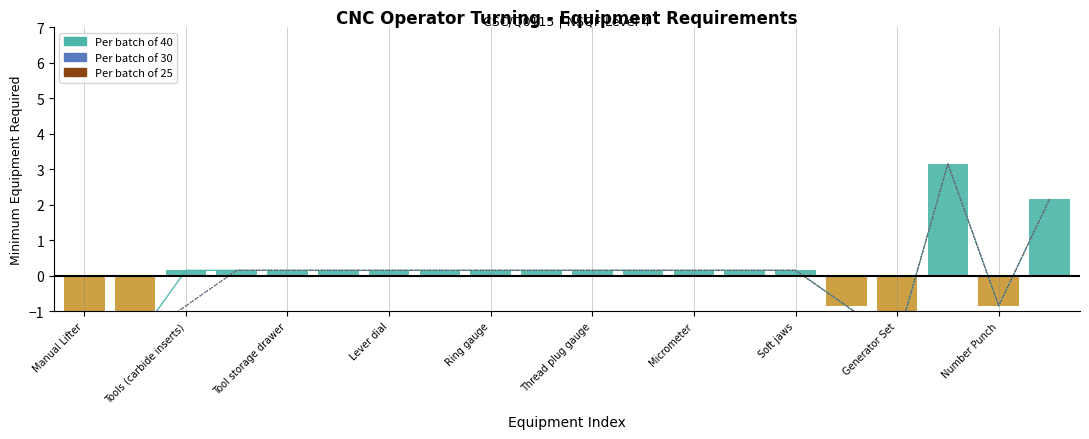

What value does the Per batch of 30 series have at Number Punch?

-0.9